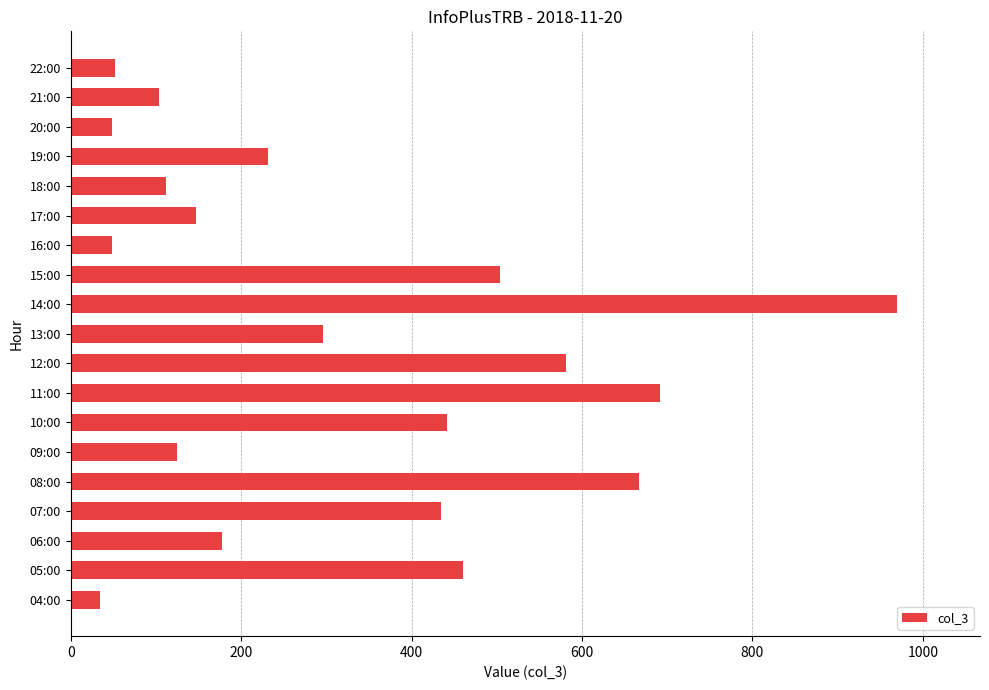

What is the smallest value displayed?

34